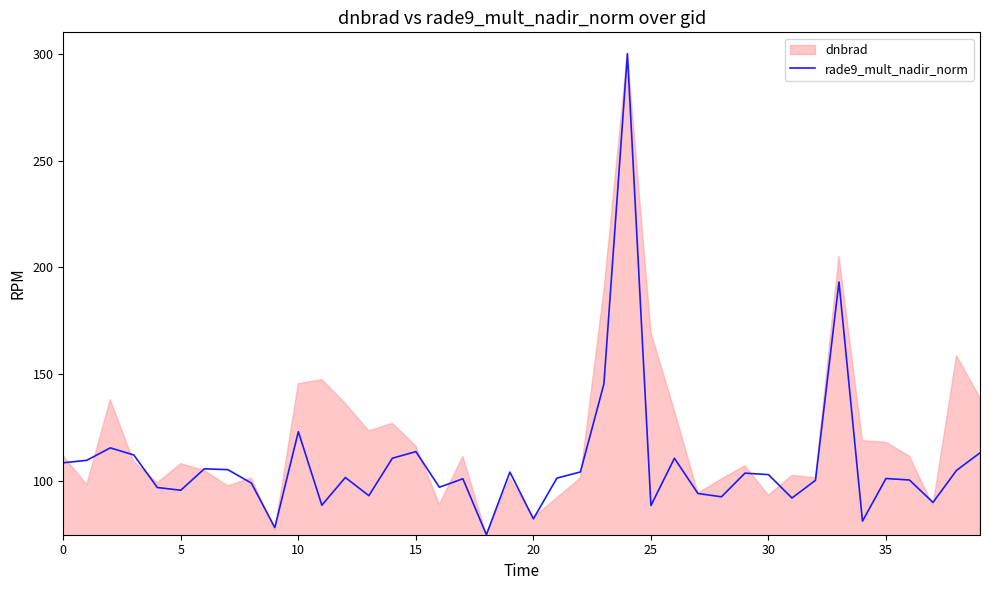

What is the label of the 12th point from the left?

11